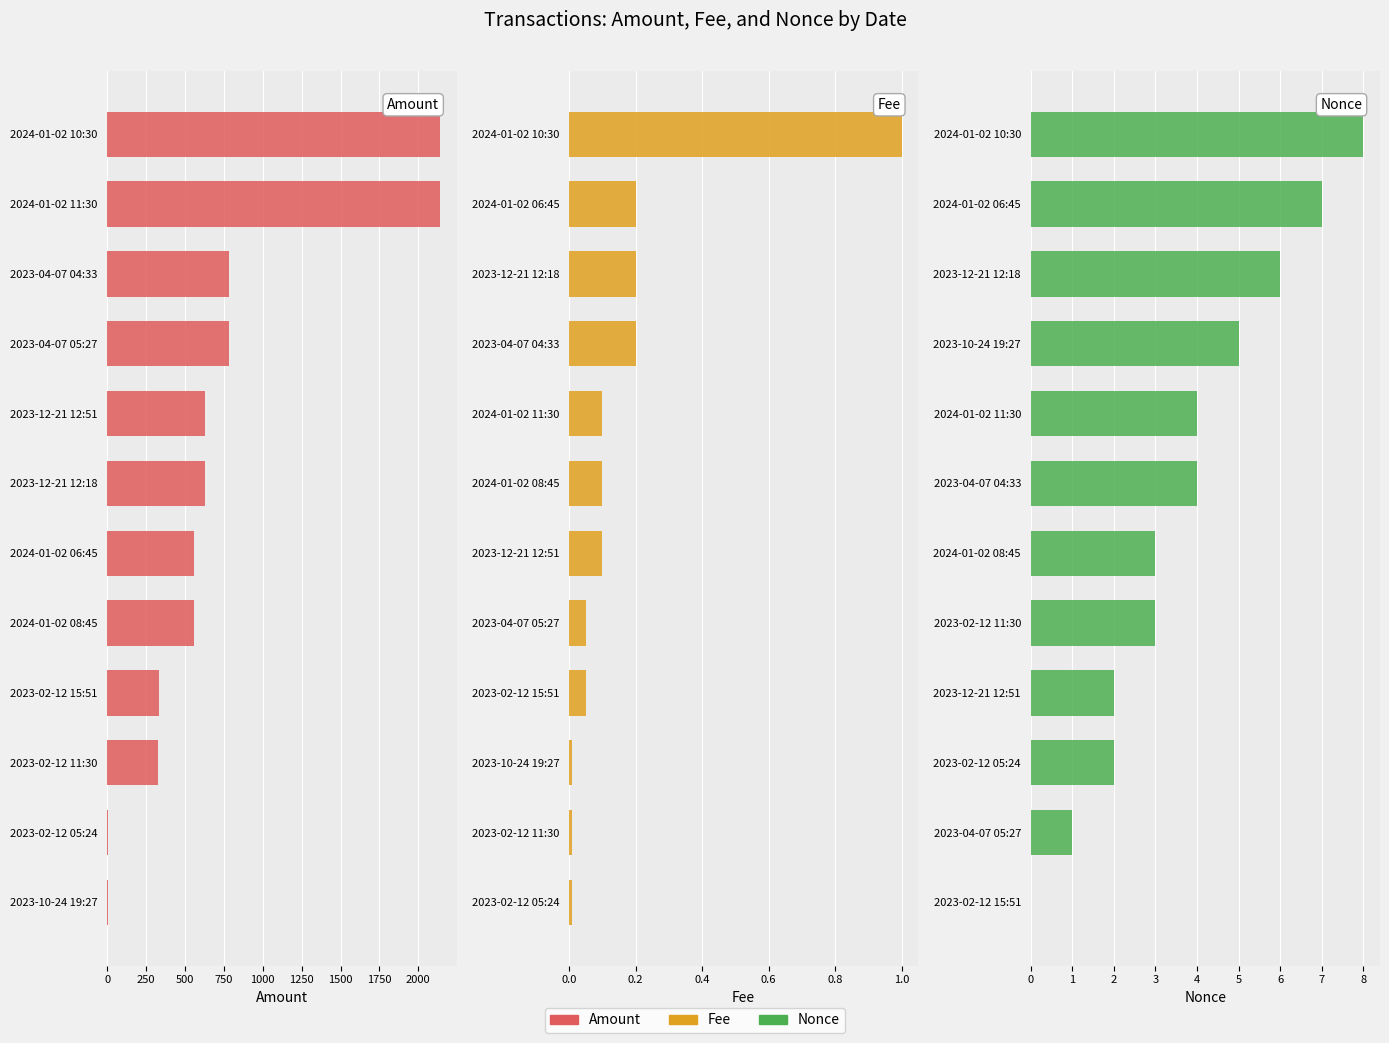

The value of Amount at 2023-04-07 04:33 is 1167.9. True or false?

False